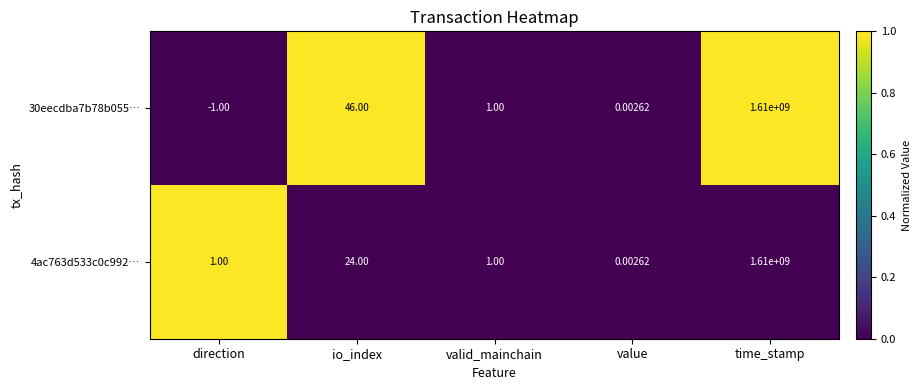

At how many categories does at least one series exceed 0?

5